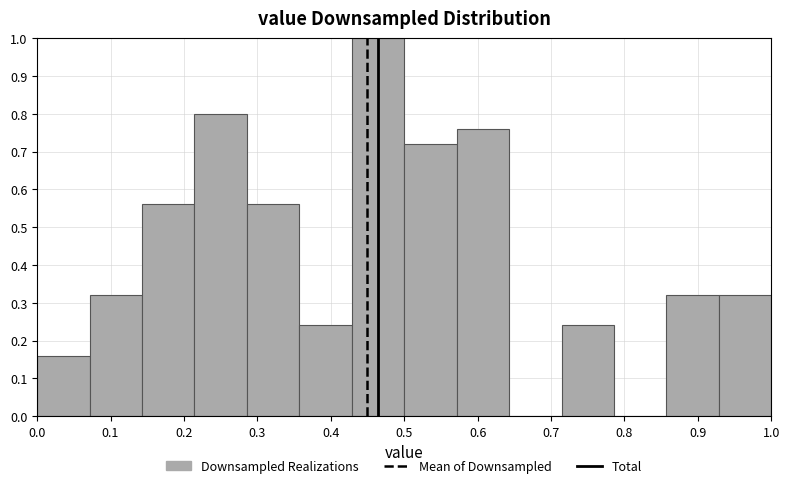

How tall is the bar that spans 0.50 to 0.57 on the x-axis? Neither the bar edges nor the heights are printed on the chart, so give them approximately, as read against the axes.

0.72